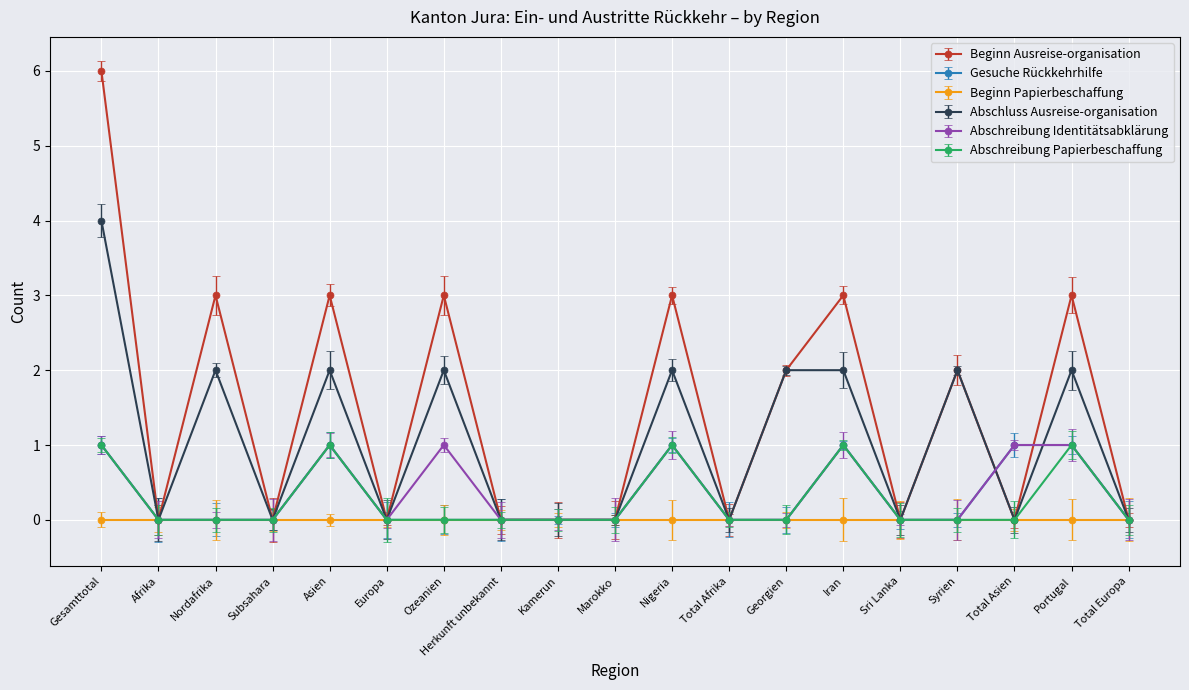

Reading left to right, extract all data points from this chart.

Beginn Ausreise-organisation: 6	0	3	0	3	0	3	0	0	0	3	0	2	3	0	2	0	3	0
Gesuche Rückkehrhilfe: 1	0	0	0	1	0	0	0	0	0	1	0	0	1	0	0	1	1	0
Abschluss Ausreise-organisation: 4	0	2	0	2	0	2	0	0	0	2	0	2	2	0	2	0	2	0
Abschreibung Identitätsabklärung: 1	0	0	0	1	0	1	0	0	0	1	0	0	1	0	0	1	1	0
Abschreibung Papierbeschaffung: 1	0	0	0	1	0	0	0	0	0	1	0	0	1	0	0	0	1	0